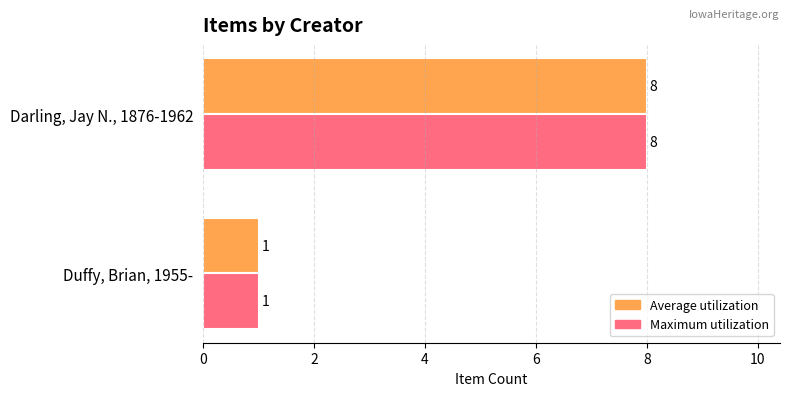

True or false: Maximum utilization has a value of 2 at Duffy, Brian, 1955-.

False